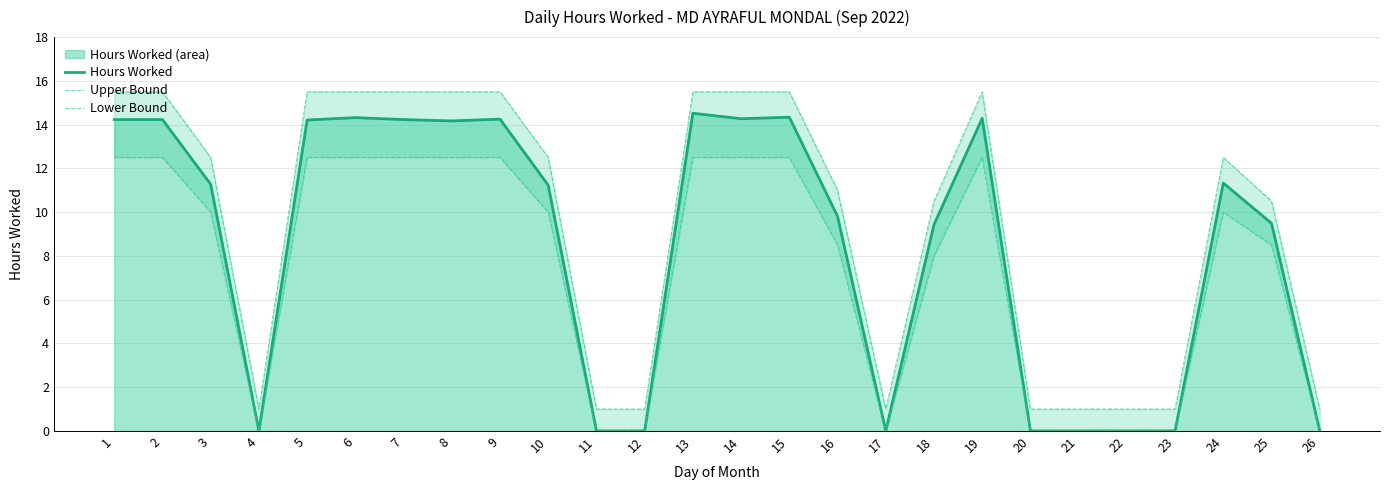

At which label is Hours Worked closest to 7?

18